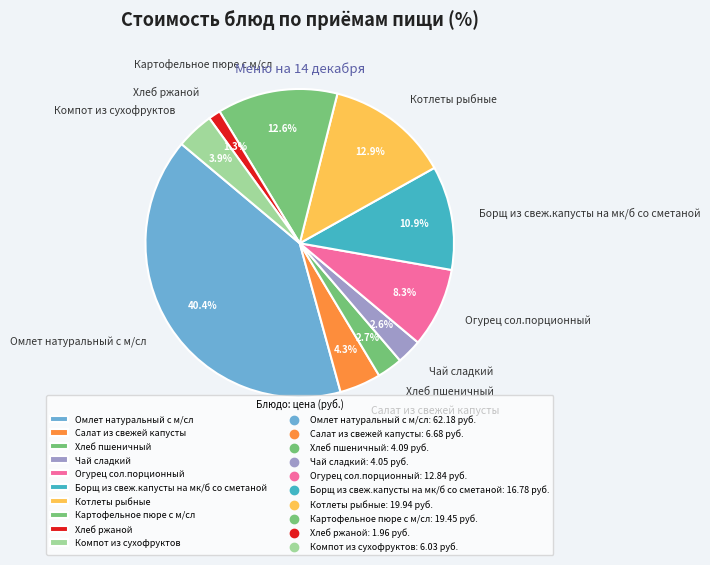

Is Картофельное пюре с м/сл the majority of the pie?

No